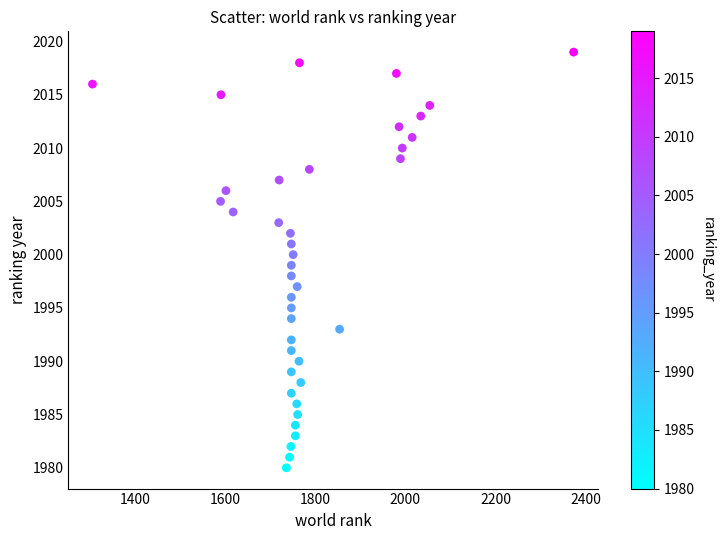

What is the range of X values (max minus min)?

1067